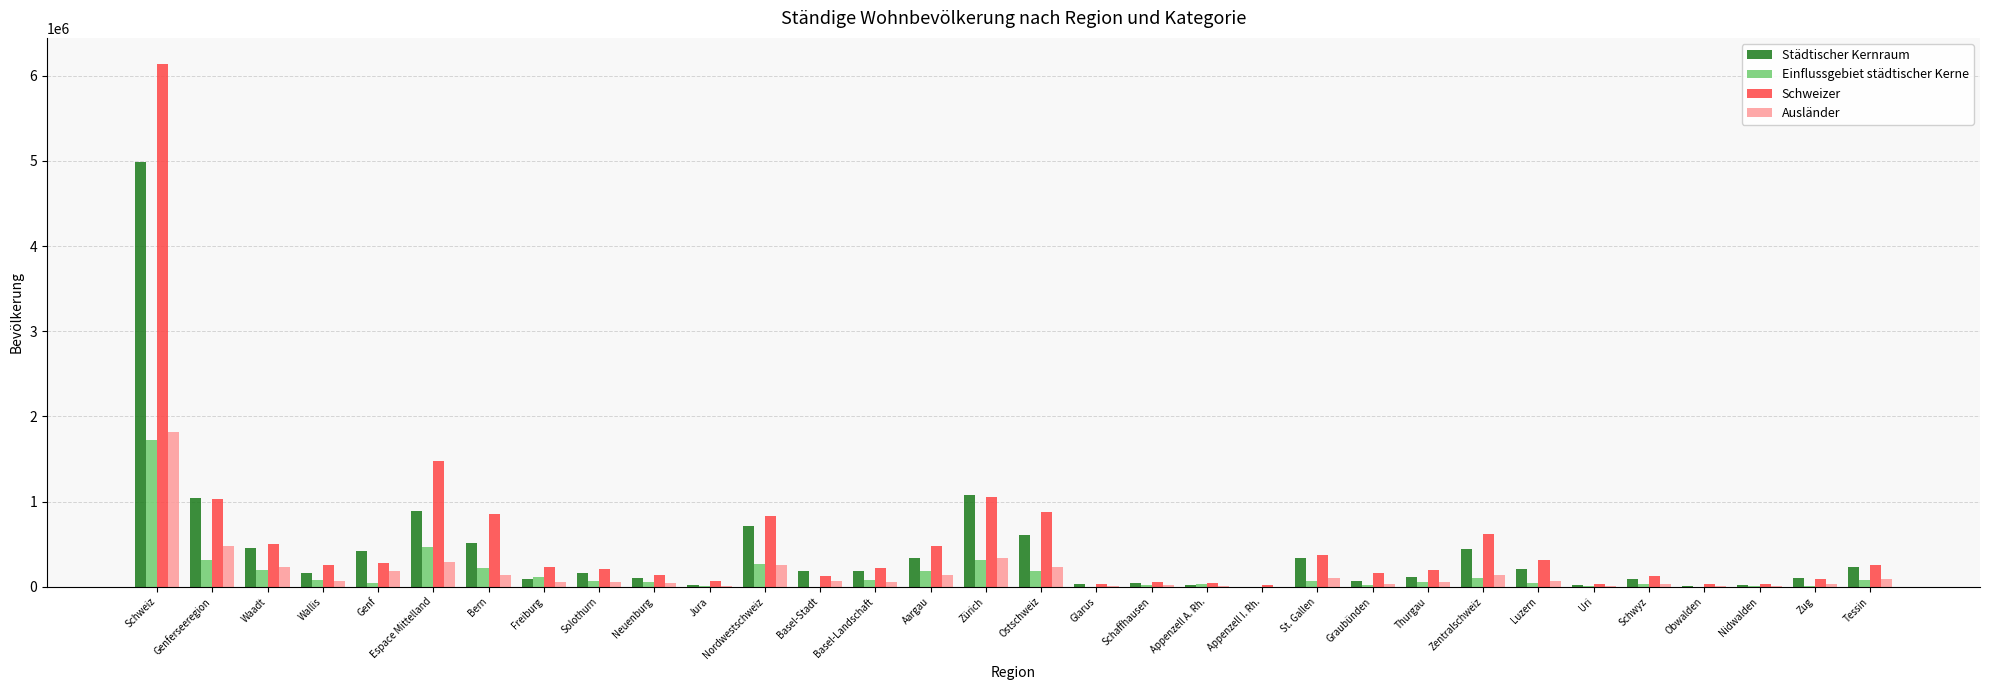

True or false: Einflussgebiet städtischer Kerne has a value of 1020902 at Glarus.

False